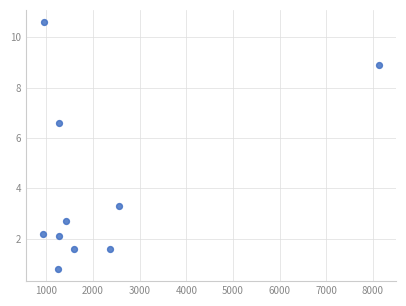

What is the range of X values (max minus min)?

7219.0